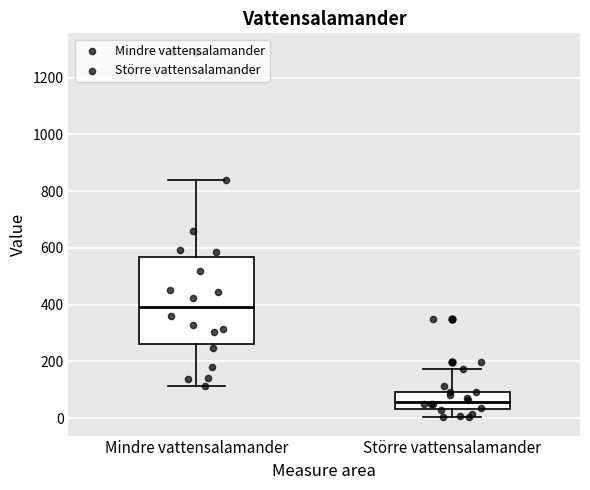

Reading left to right, transcribe this box plot: for each box, give where its median line is, the range the box spans, and where its two whiskers end, as read against the y-axis. The values are not printed on the chart, so give them approximately, as read against the axis.

Mindre vattensalamander: median 400, box 260 to 560, whiskers 120 to 840
Större vattensalamander: median 60, box 40 to 100, whiskers 0 to 180